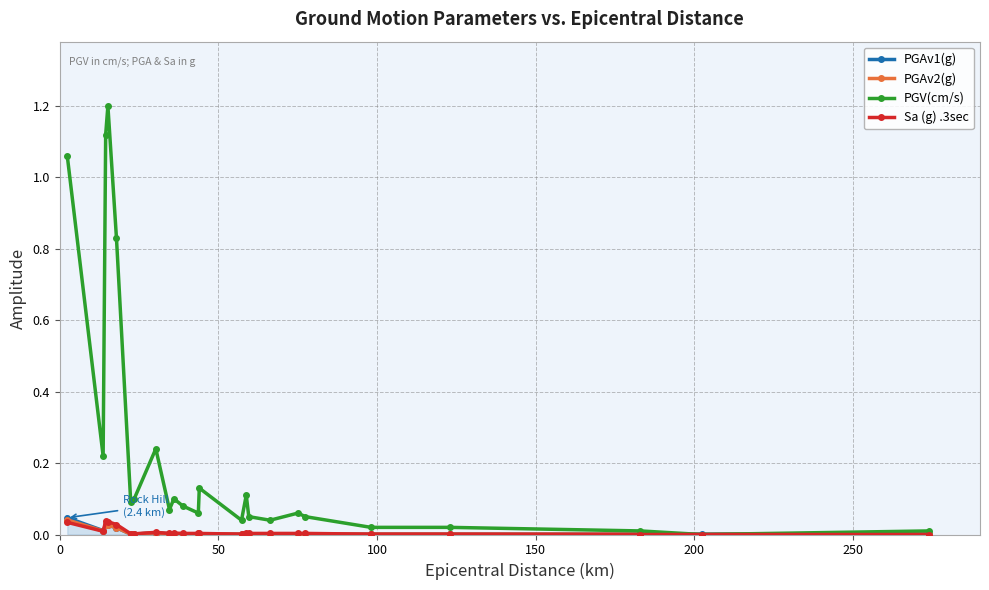

Which series has the largest total across all categories?

PGV(cm/s)